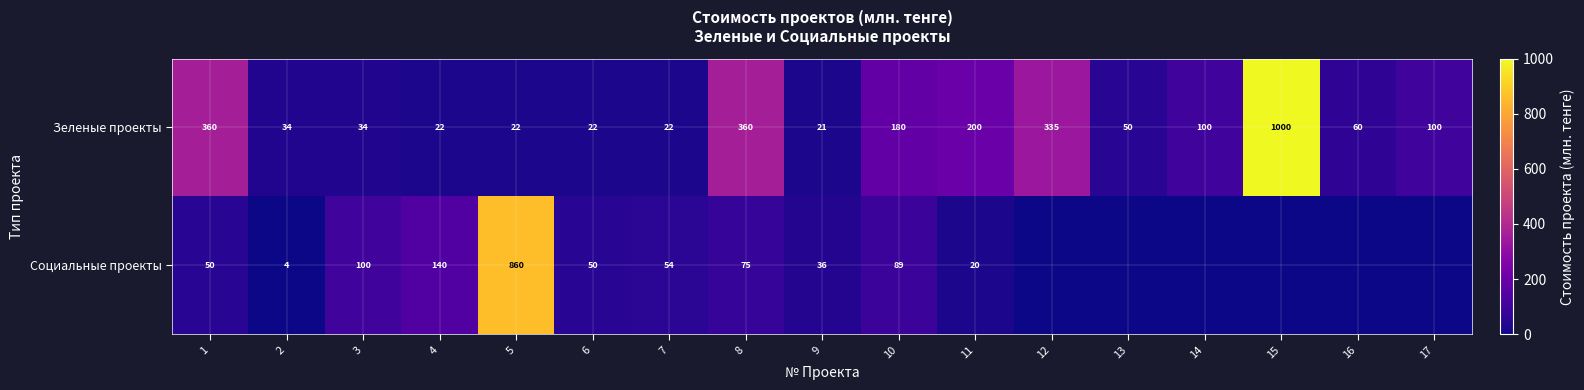

What is the spread (max minus min) of values at 7?

32